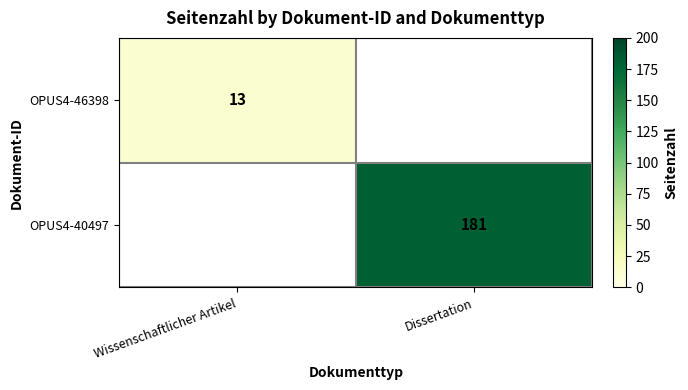

Is it true that OPUS4-46398 equals 7 at Wissenschaftlicher Artikel?

False